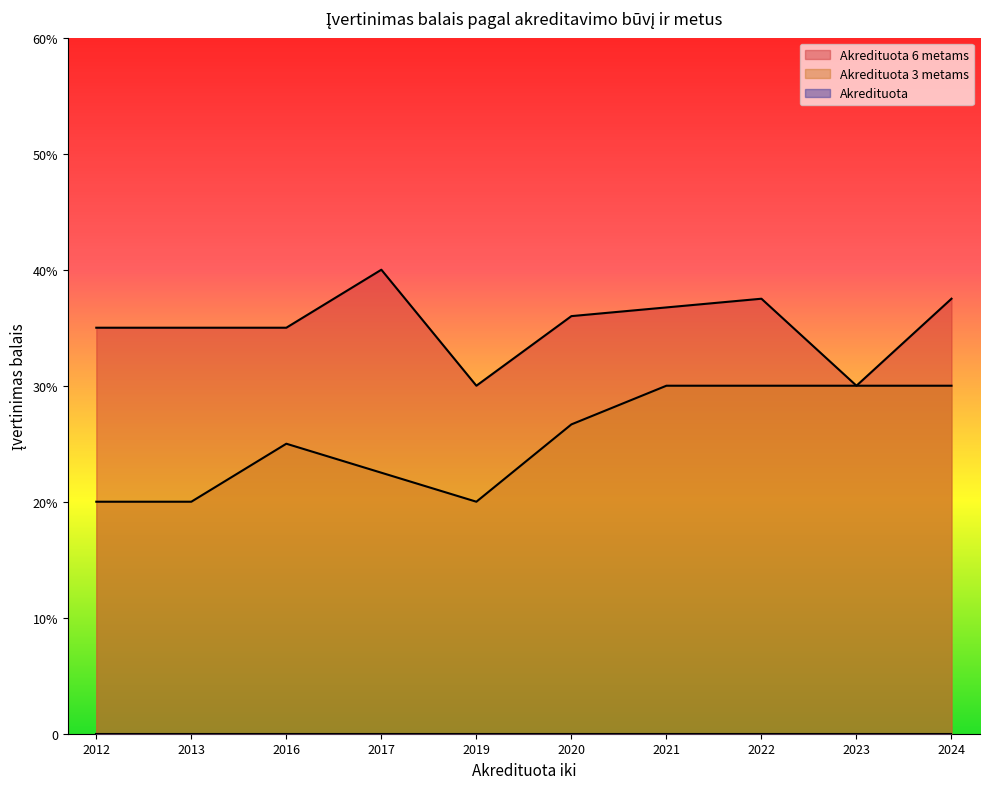

Does the chart display data point markers on the line(s)?

No